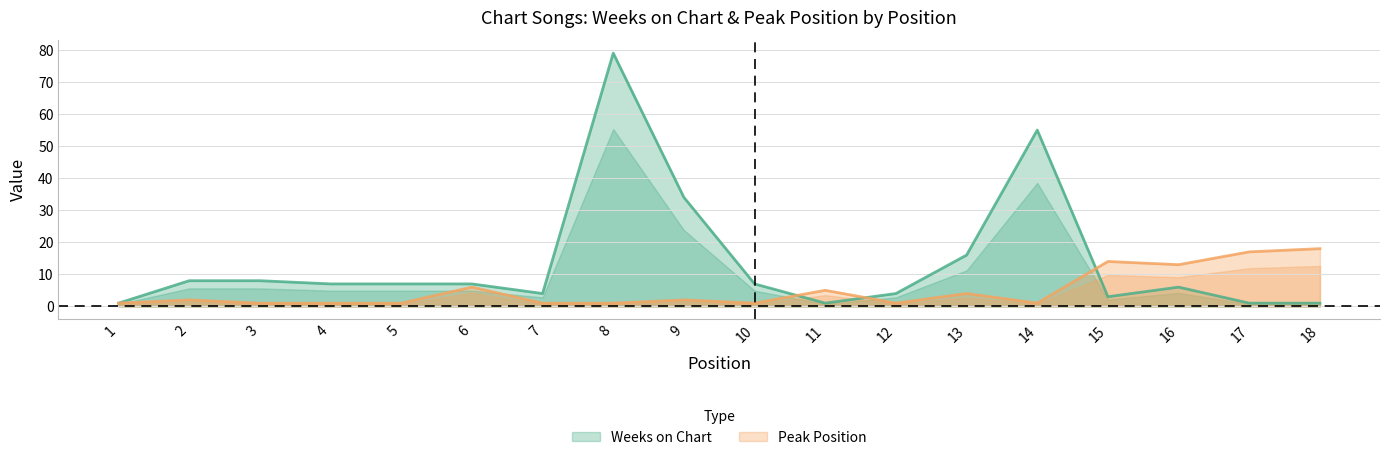

What is the value of the Peak Position point at the 18th from the left?

18